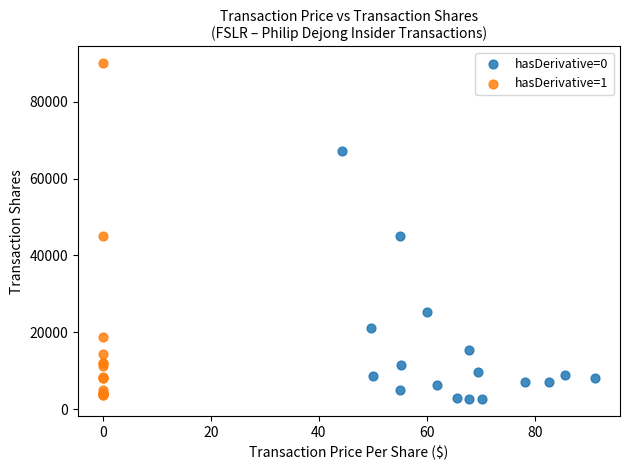

Which series contains the highest Y value?

hasDerivative=1